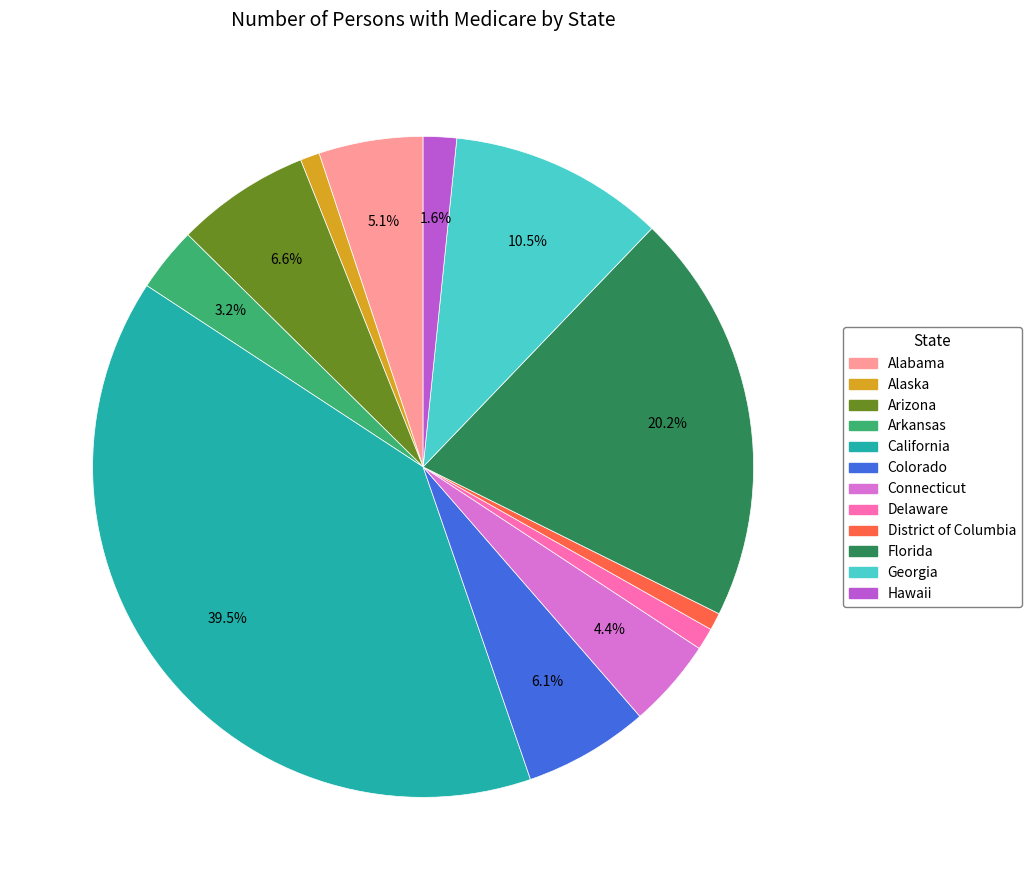

What is the total percentage of Colorado and Florida?

26.3%